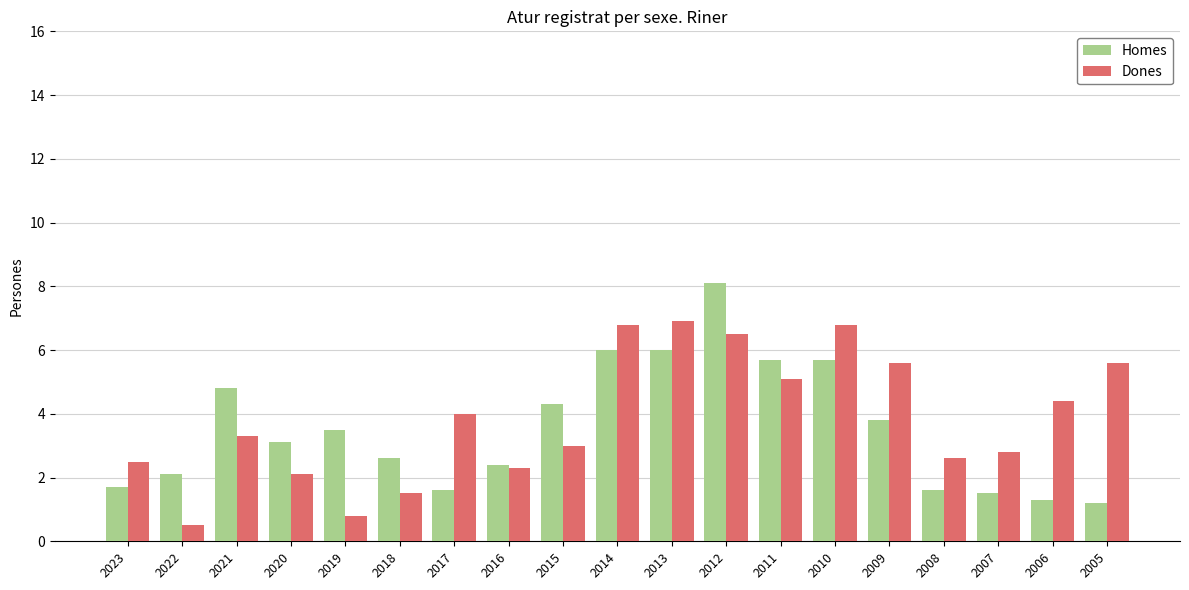

What is the difference between the Homes values at 2008 and 2006?

0.3